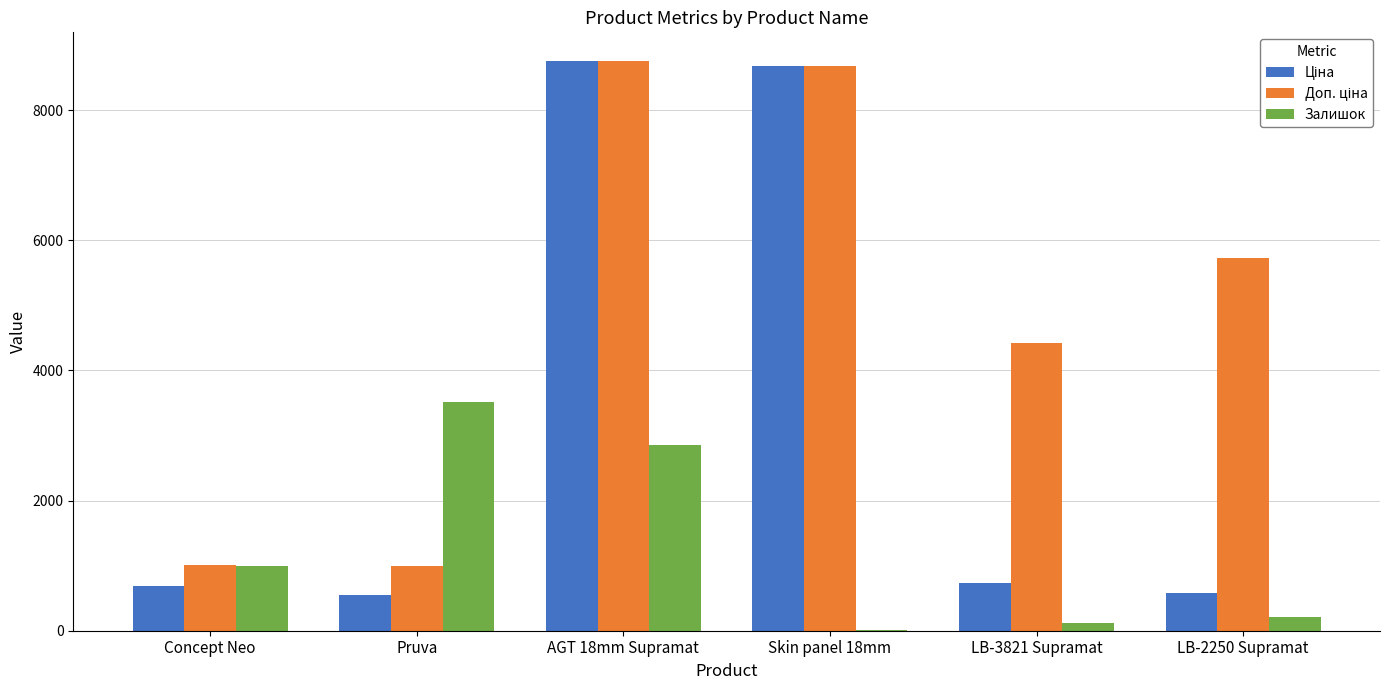

Are the bars grouped side by side (vs. stacked)?

Yes